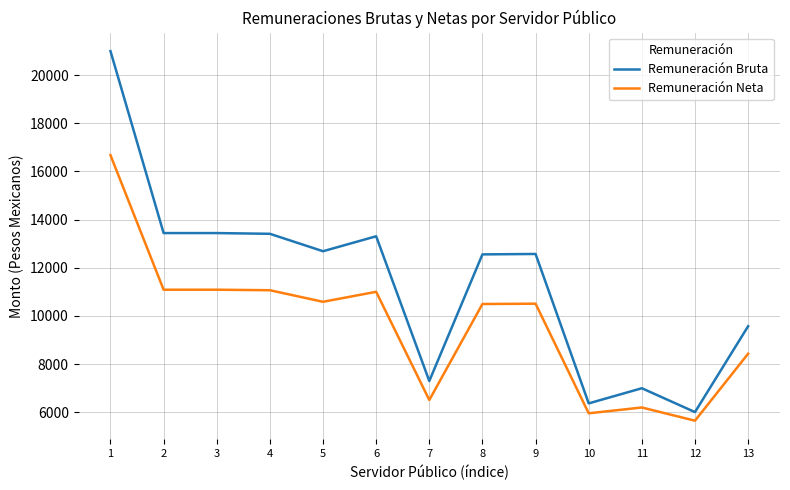

How many lines are shown in the chart?

2